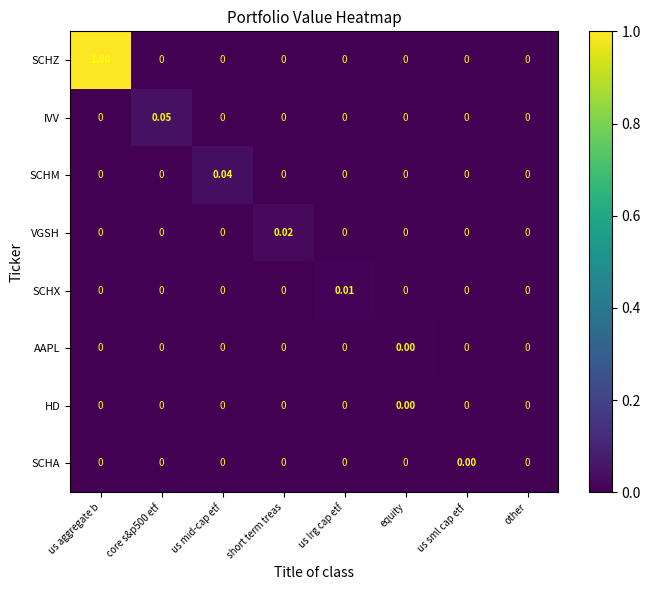

Which series has the largest range (max minus min)?

SCHZ